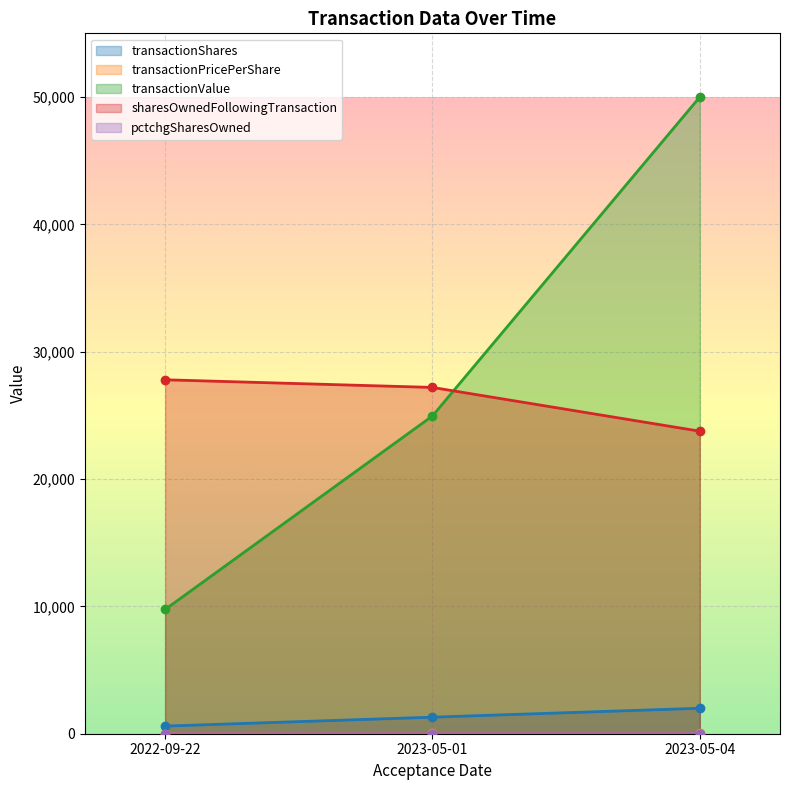

At how many categories does at least one series exceed 46911?

1